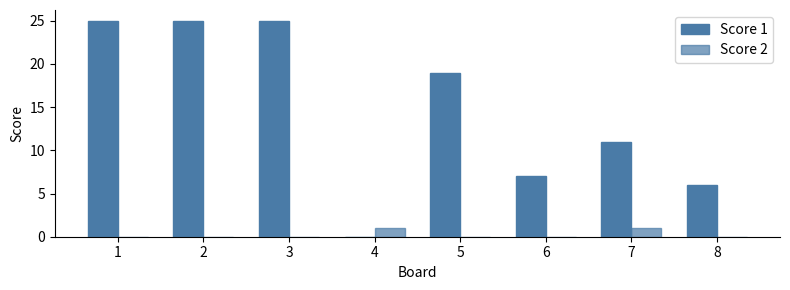

How many positive values does the Score 1 series have?

7